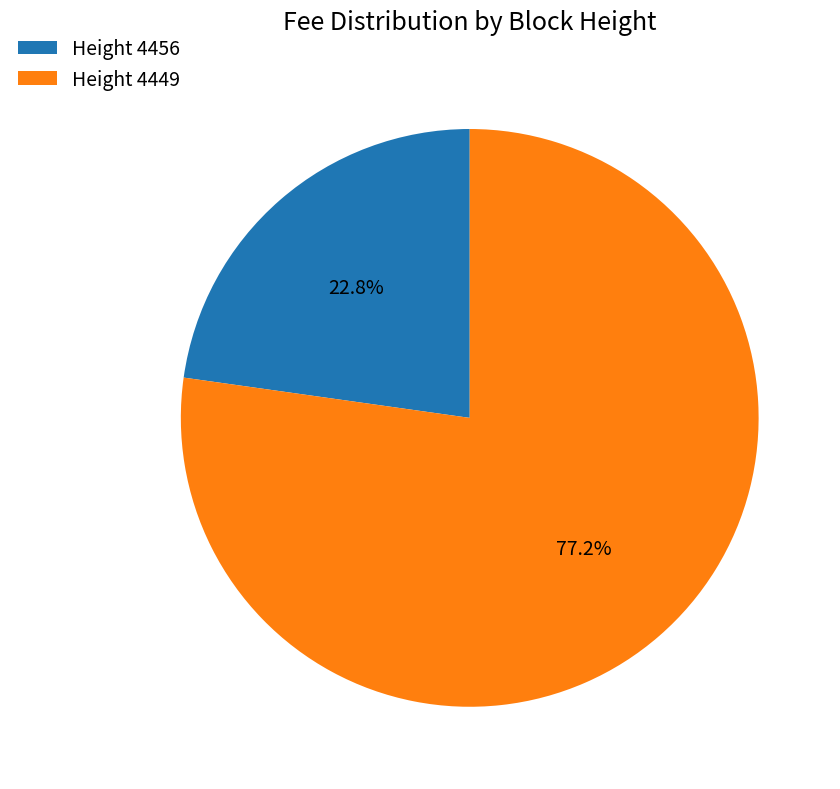

Rank the categories by value from lowest to highest.

Height 4456, Height 4449